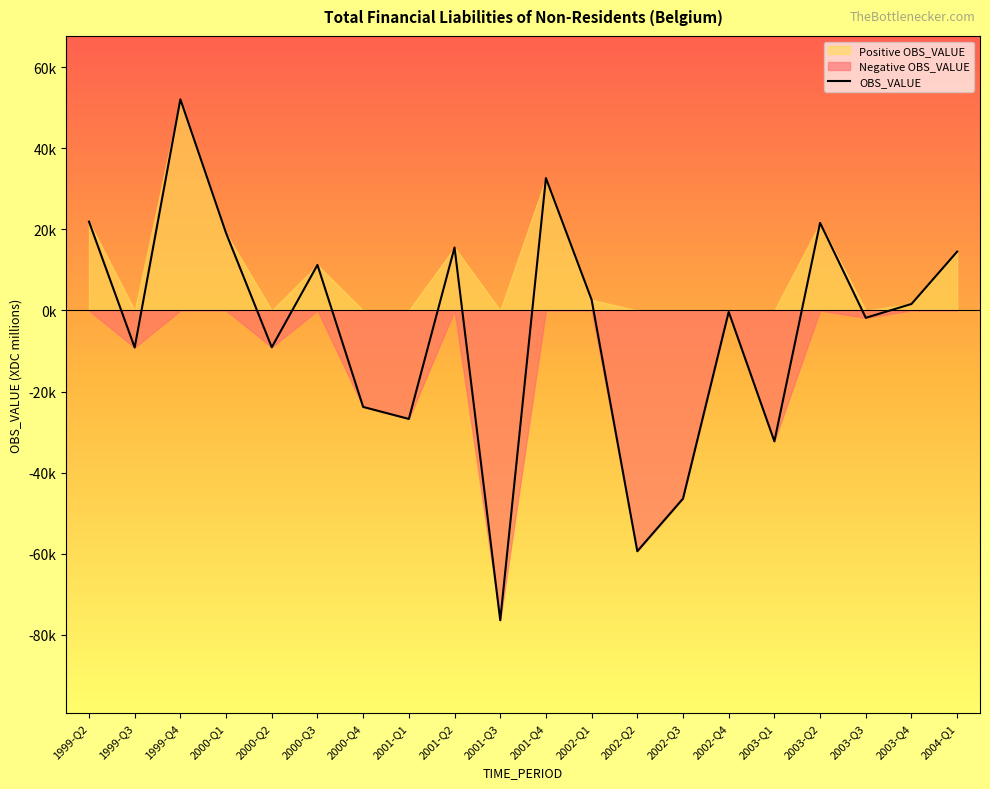

Reading left to right, what are all the values shown in this chart?

1999-Q2=21926.5	1999-Q3=-9131.1	1999-Q4=52100.9	2000-Q1=19088.6	2000-Q2=-9068.1	2000-Q3=11244.7	2000-Q4=-23791.6	2001-Q1=-26750.1	2001-Q2=15543.1	2001-Q3=-76416.8	2001-Q4=32670.6	2002-Q1=2650.4	2002-Q2=-59393.0	2002-Q3=-46409.4	2002-Q4=-339.6	2003-Q1=-32280.9	2003-Q2=21619.3	2003-Q3=-1803.6	2003-Q4=1604.2	2004-Q1=14524.7